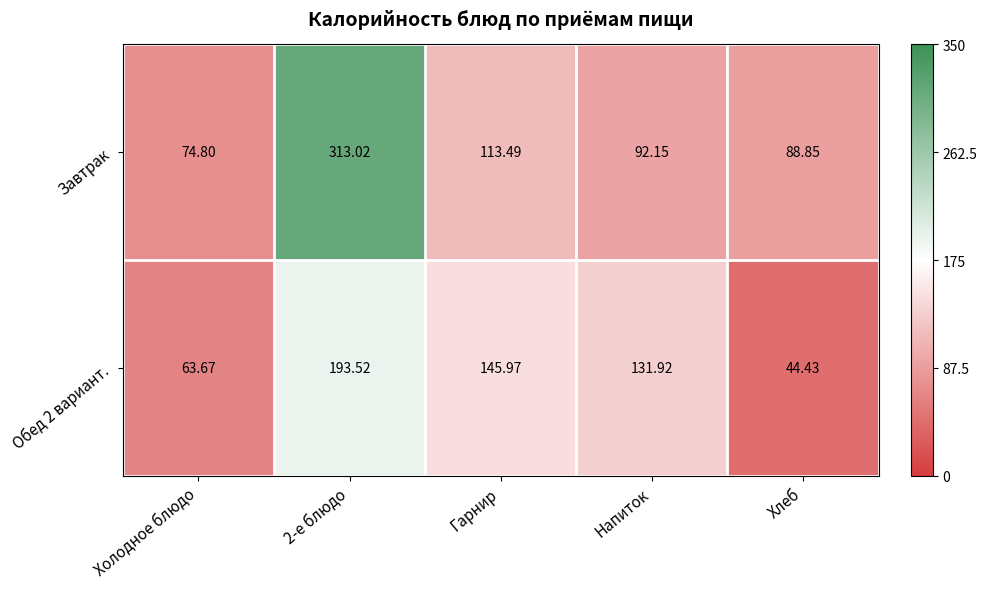

Which category has the lowest value across all series?

Хлеб